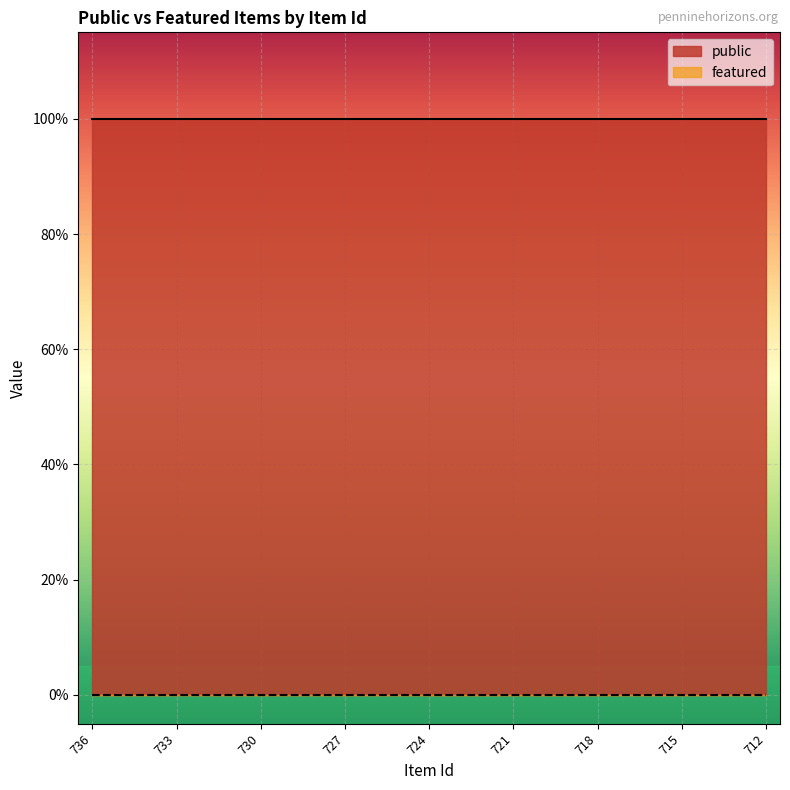

Which series changed the most between 724 and 712?

public